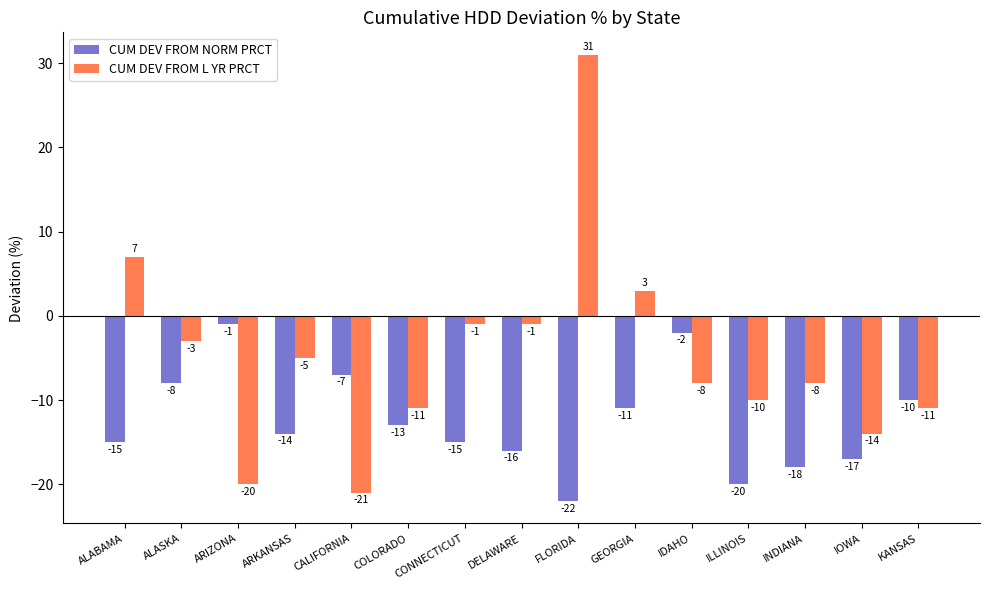

List the series in order of their overall mean, lowest first.

CUM DEV FROM NORM PRCT, CUM DEV FROM L YR PRCT